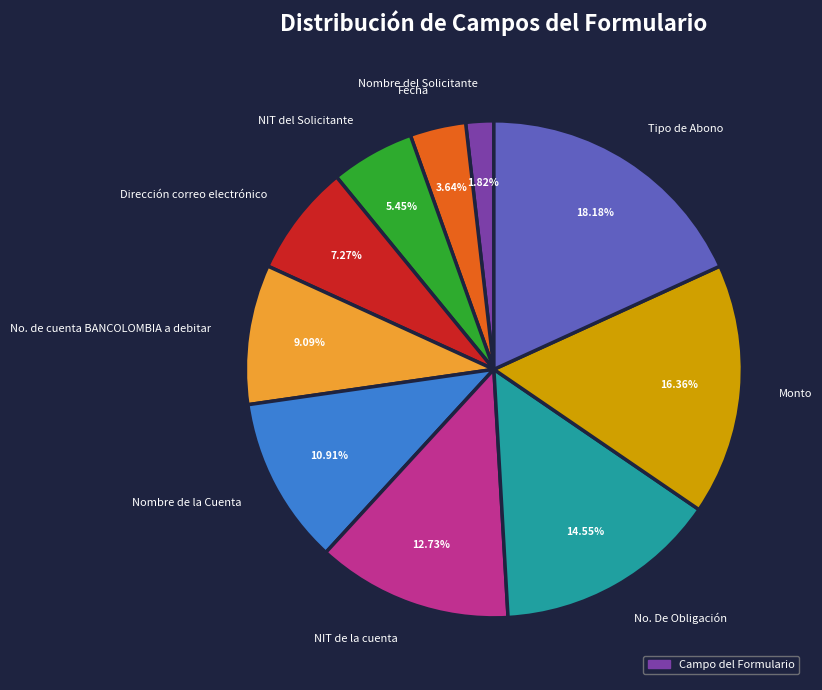

How many slices are in this pie chart?

10